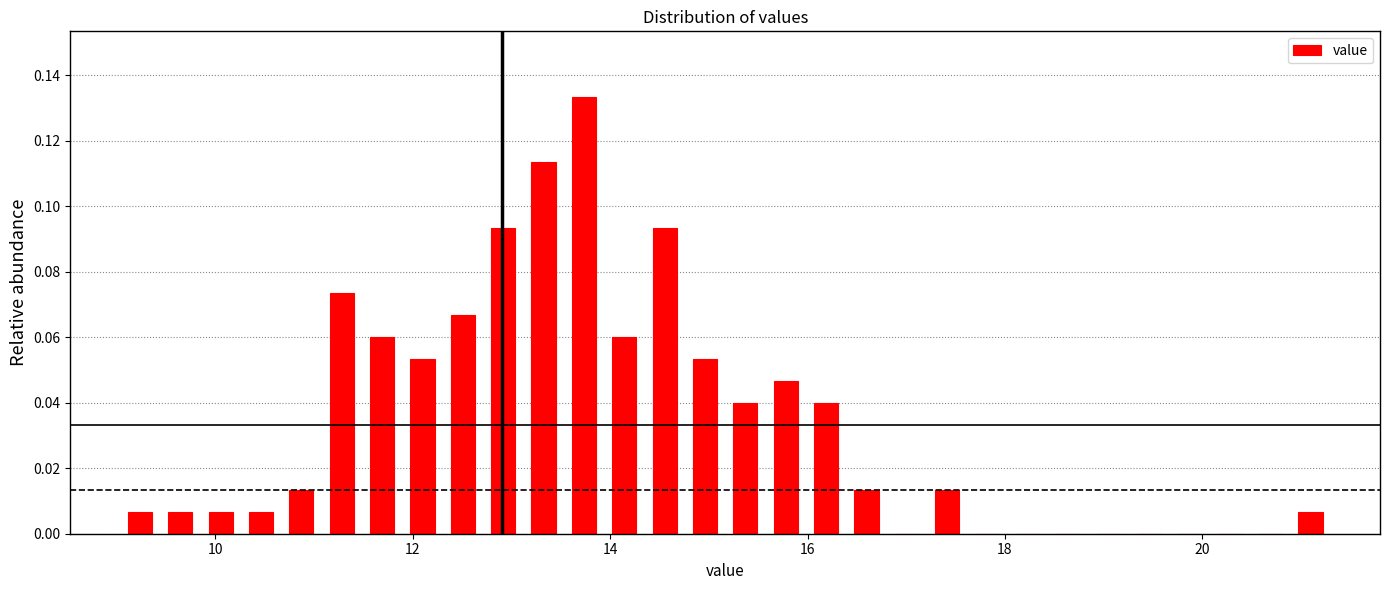

Around what value on the x-axis is the tallest bar? Give the approximate position of its centre, as read against the axis.

13.8